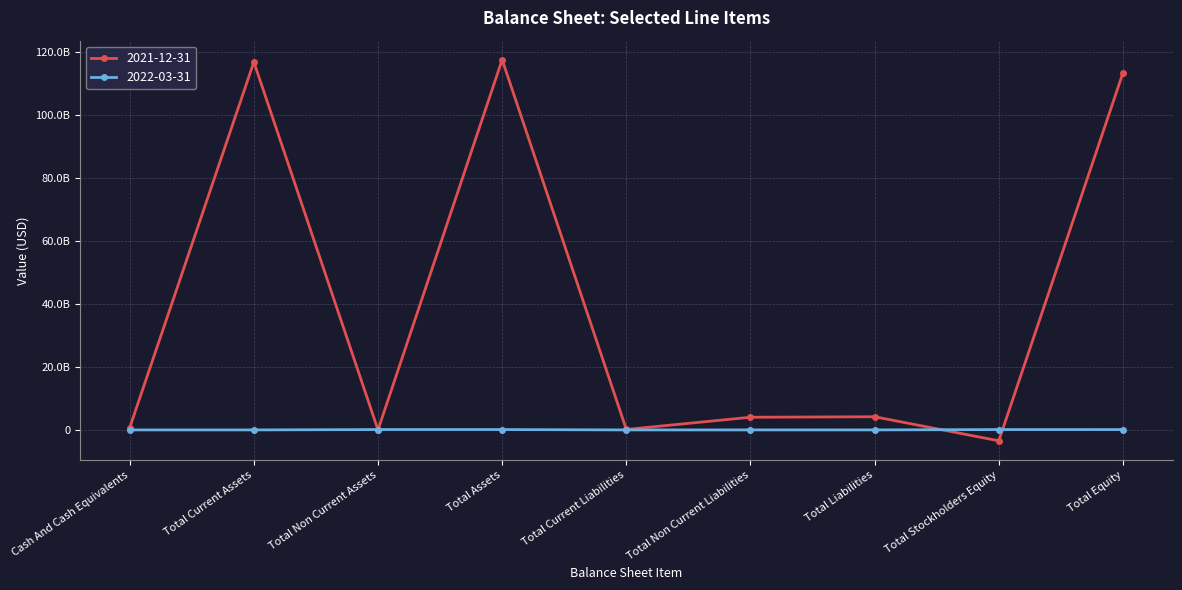

At Total Stockholders Equity, list the series in order from largest to smallest.

2022-03-31, 2021-12-31